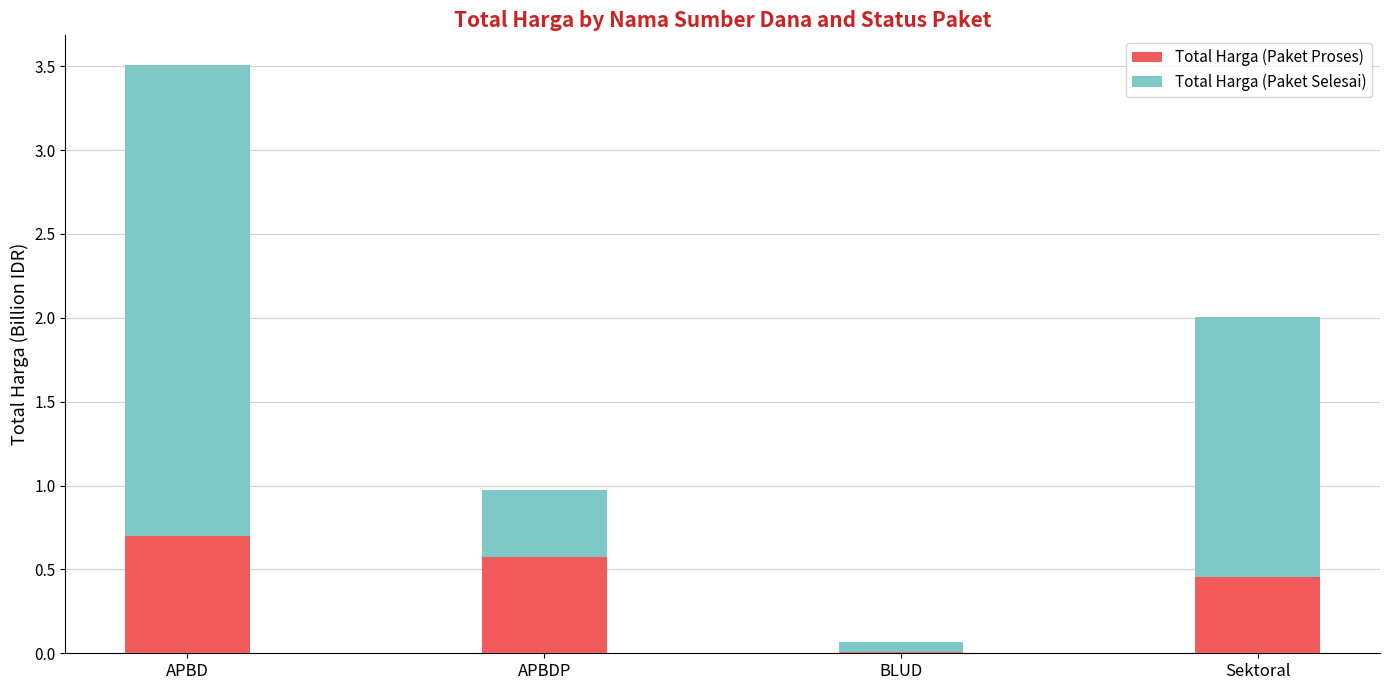

At which category is the sum across all series the highest?

APBD